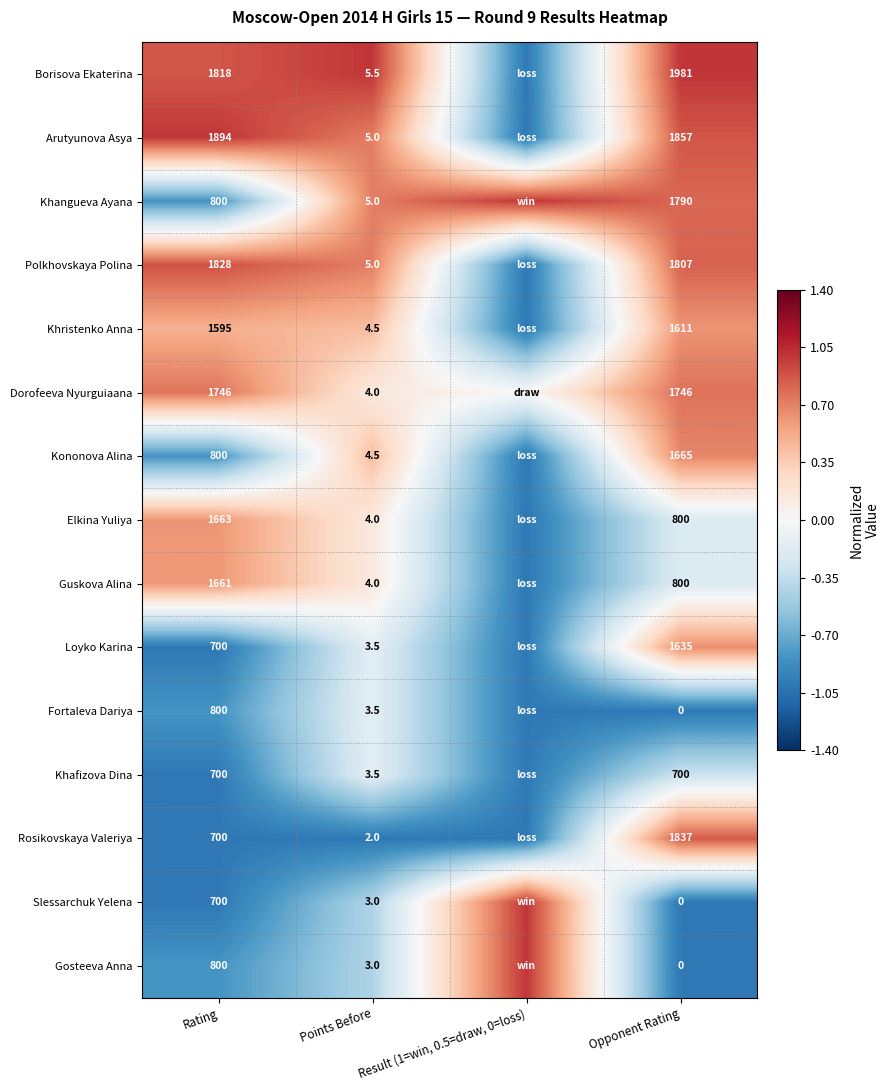

True or false: Dorofeeva Nyurguiaana has a value of 0.1 at Points Before.

False